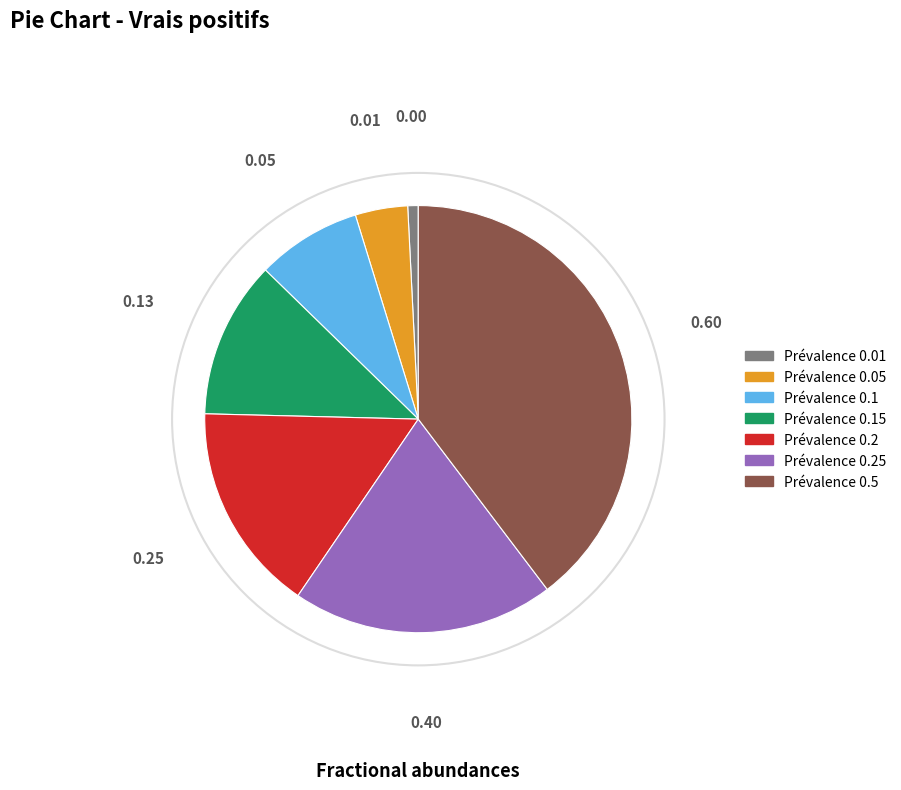

Is there any slice that represents more than half of the pie?

No